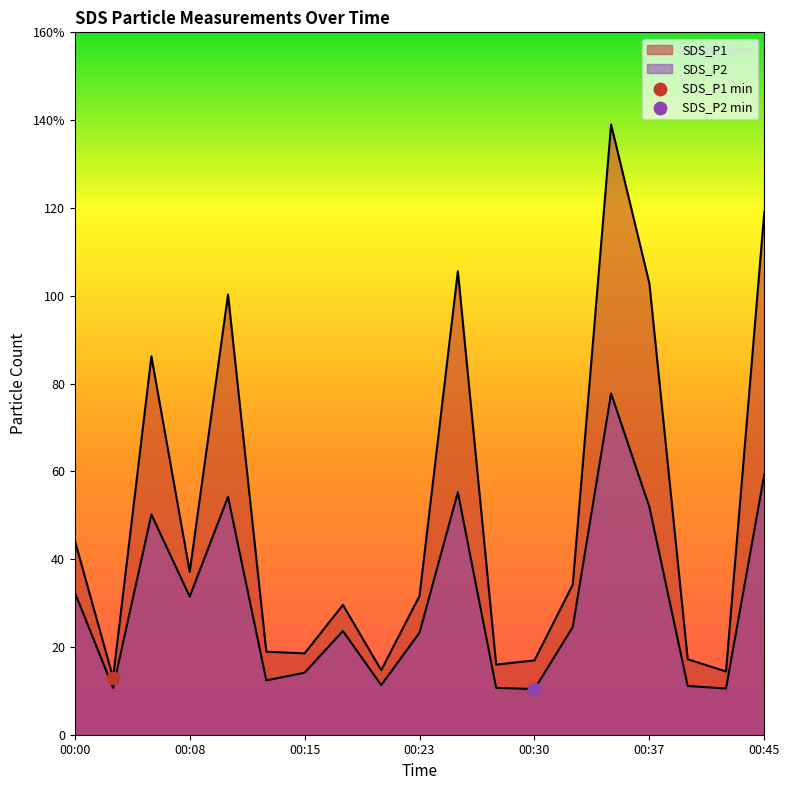

At which category is the sum across all series the highest?

00:35